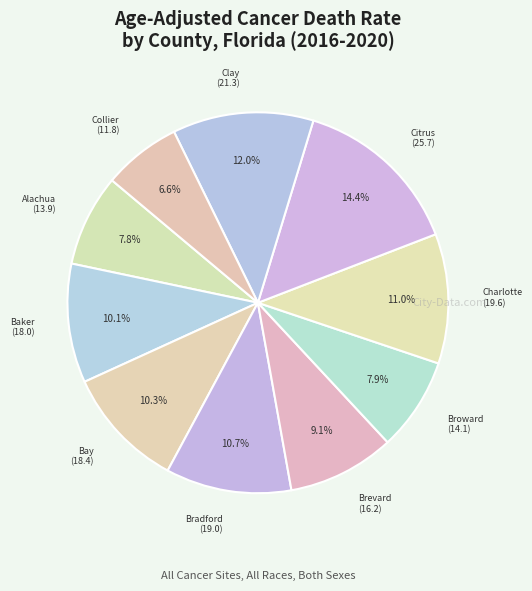

Does Brevard represent more than half of the total?

No